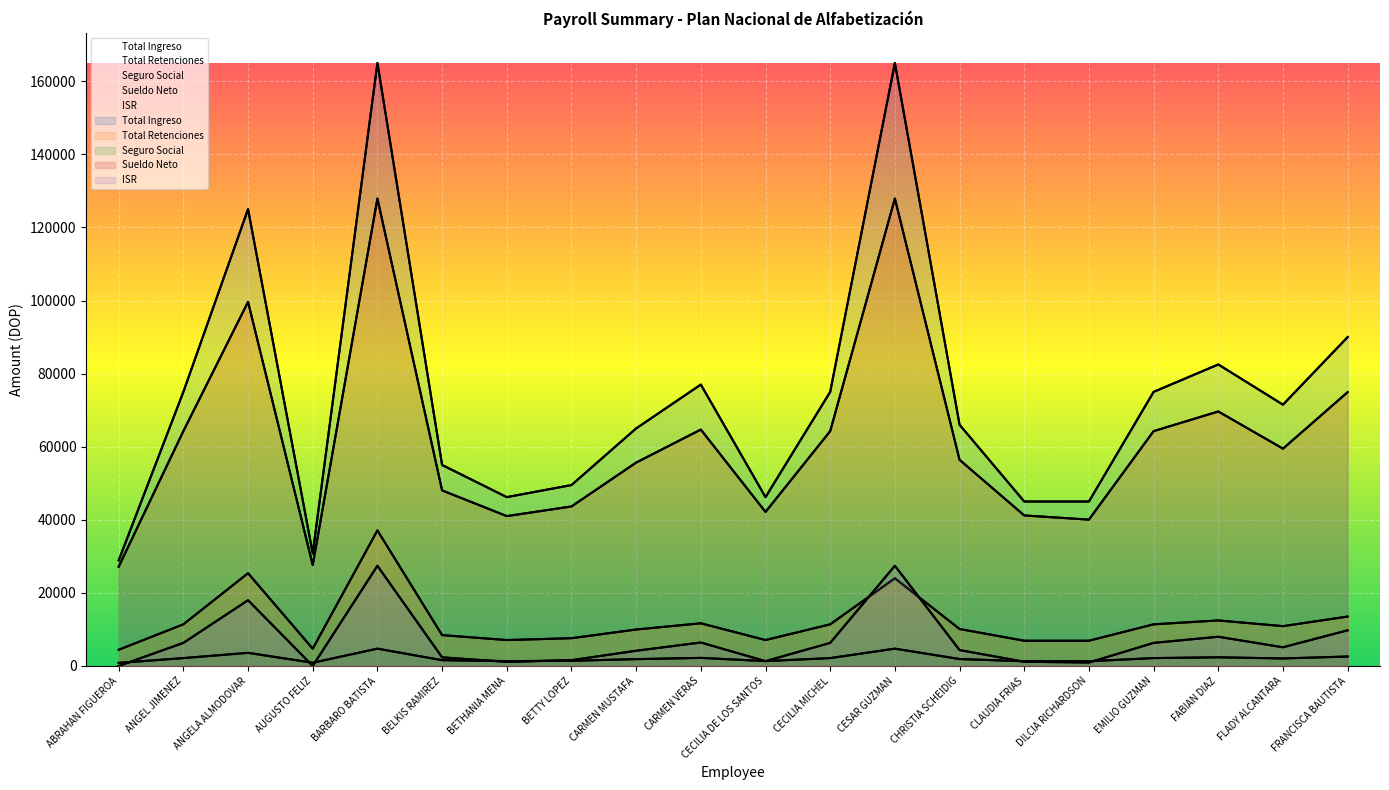

True or false: Seguro Social has more than 1 interior local peaks.

True